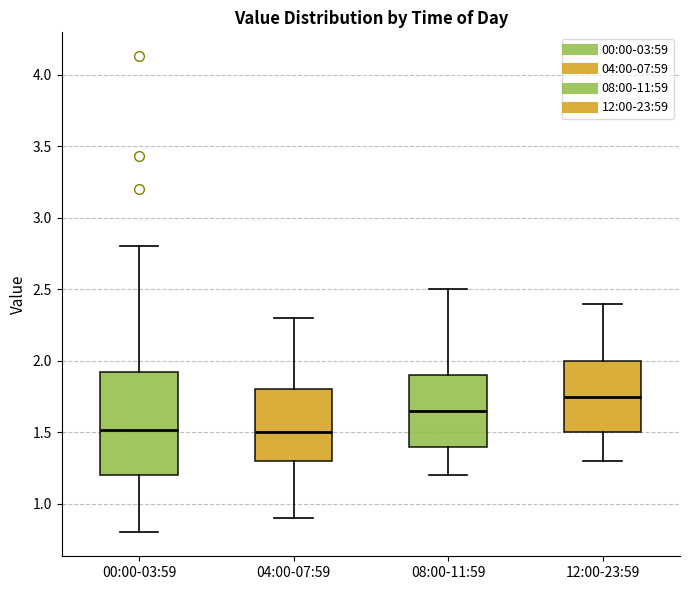

Comparing the boxes themselves (not the whiskers), which one is the tallest?

00:00-03:59